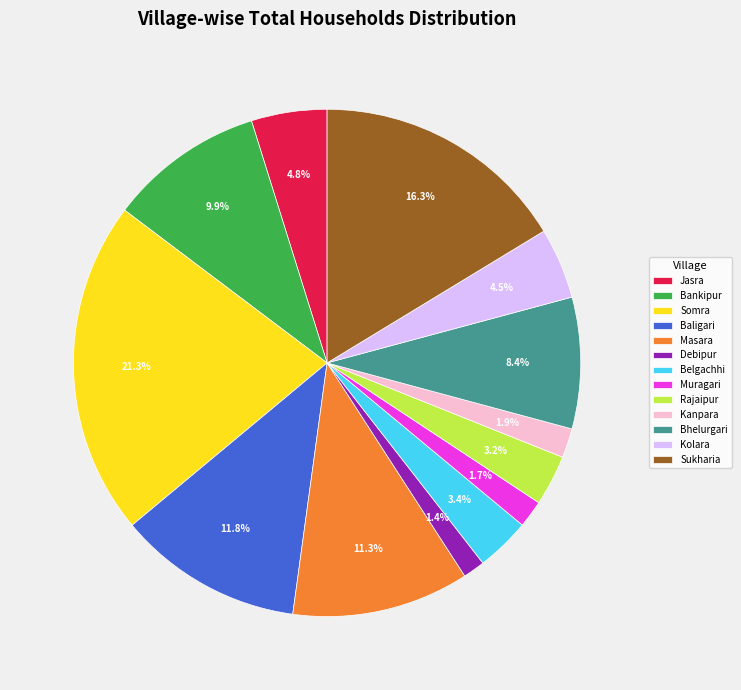

Is there any slice that represents more than half of the pie?

No